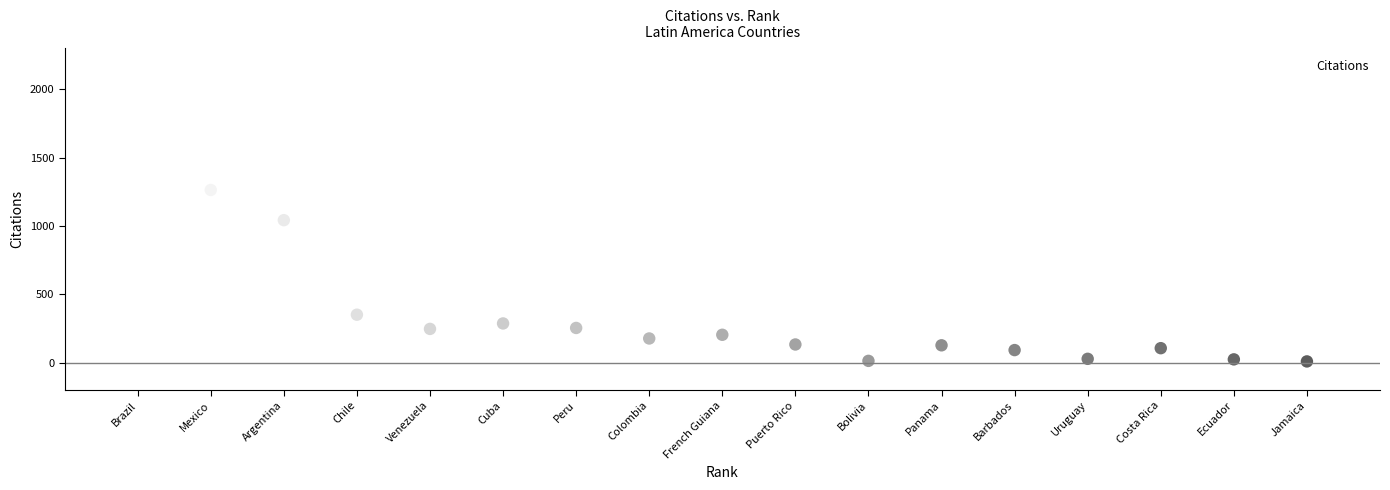

What is the range of Y values (max minus min)?

2076